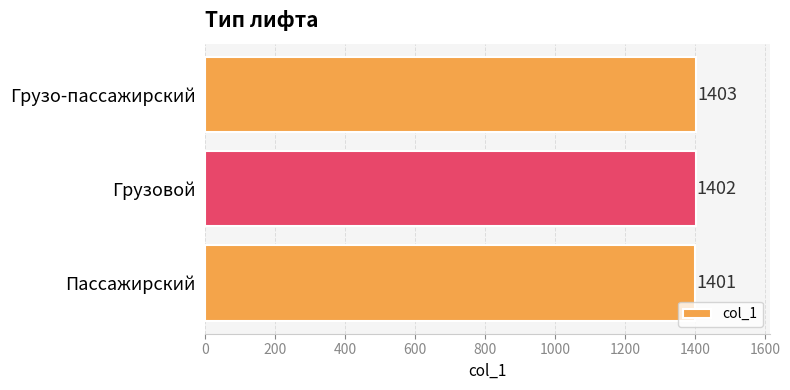

List the labels in order of value, smallest first.

Пассажирский, Грузовой, Грузо-пассажирский